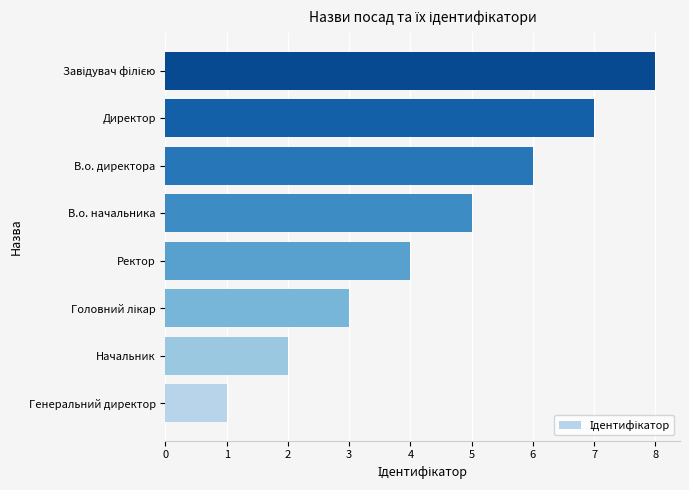

What is the sum of the values at Генеральний директор and Директор?

8